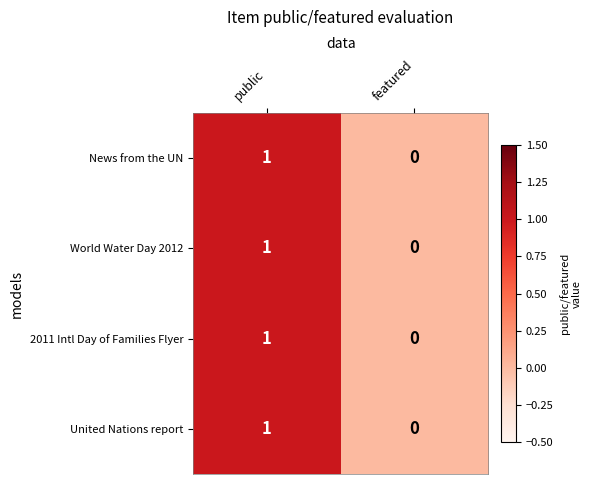

Which category has the highest value across all series?

public